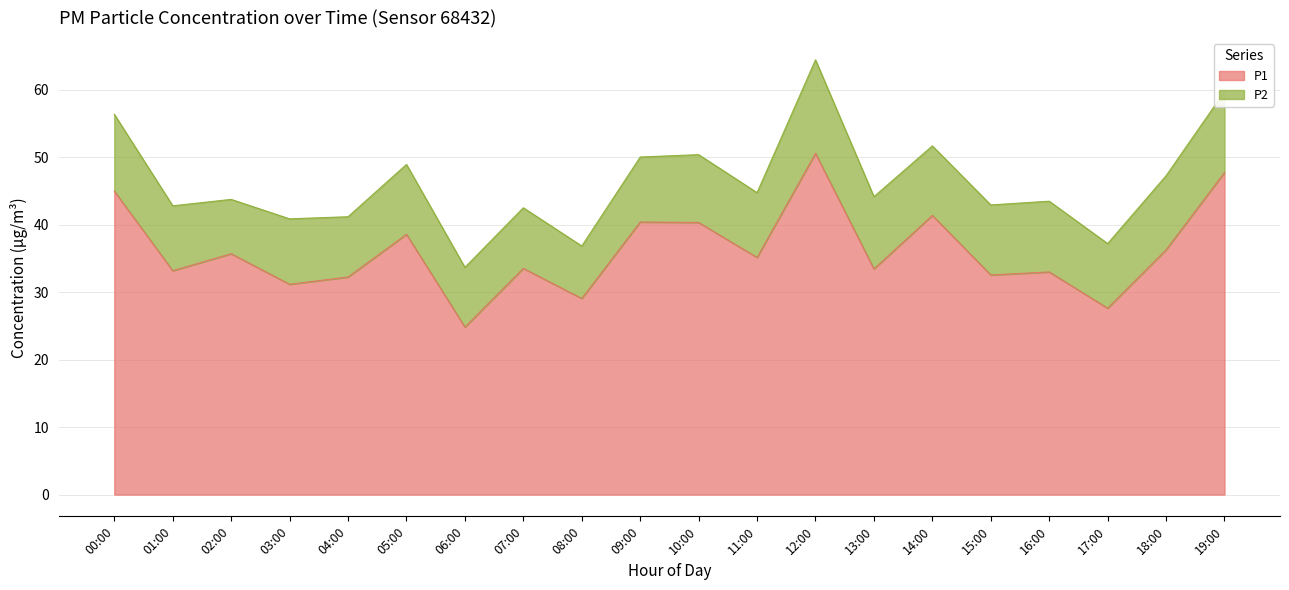

What is the difference between the second highest and minimum values?

22.9